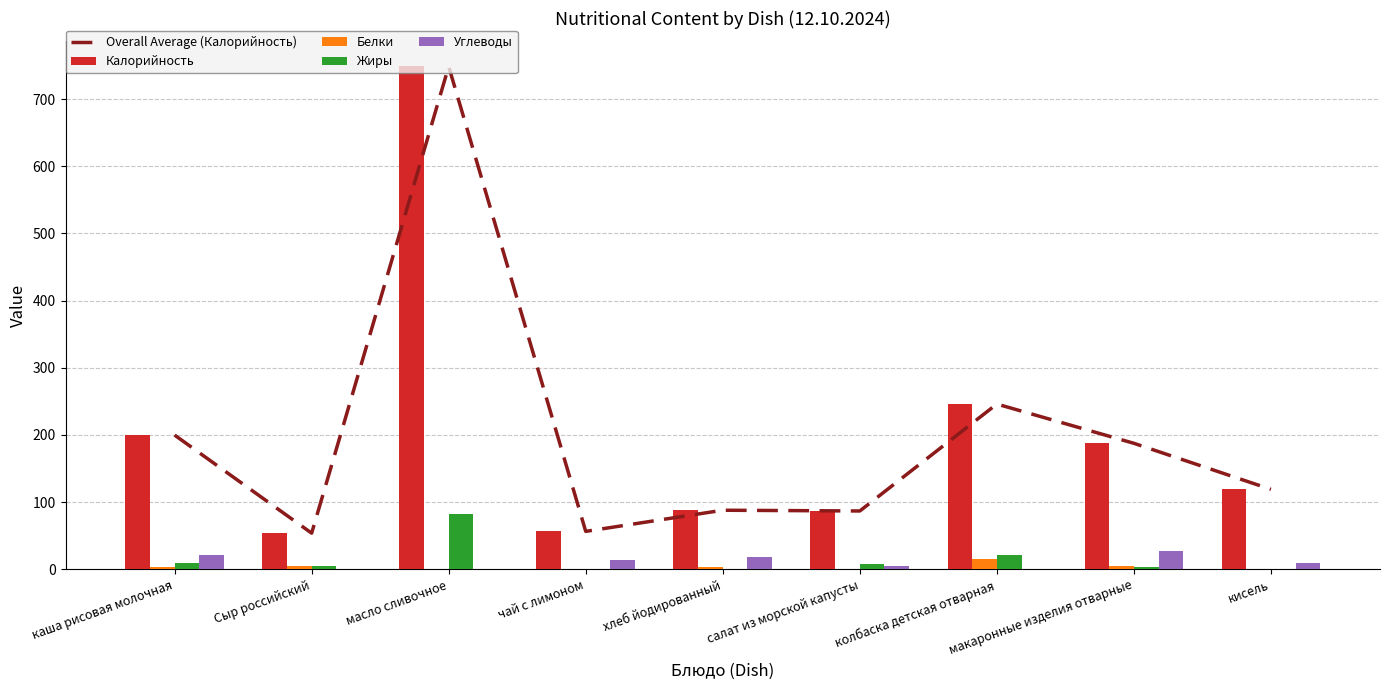

How many distinct data groups are displayed?

5